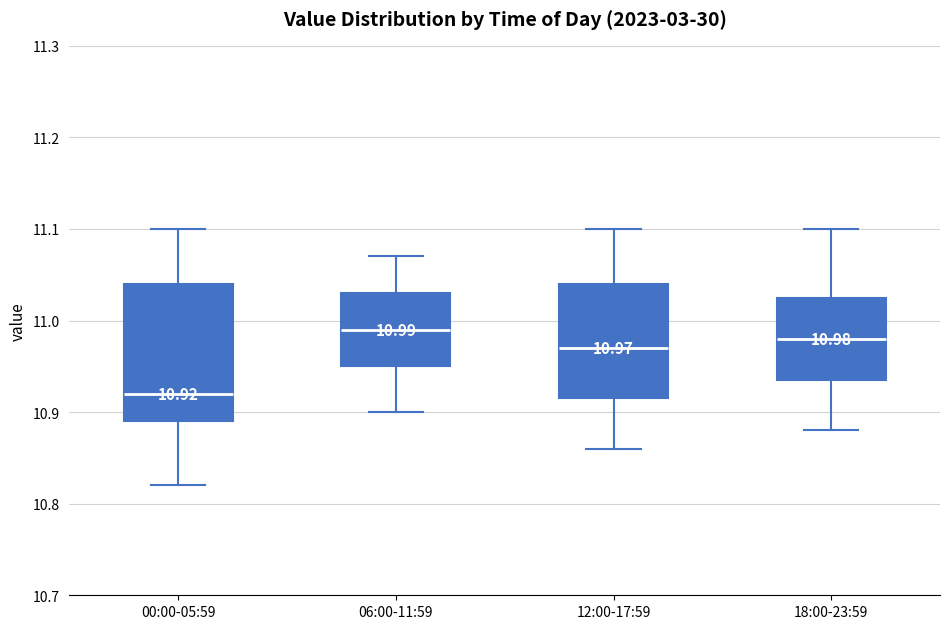

Which box is the tallest, from its lower edge to its upper edge?

00:00-05:59